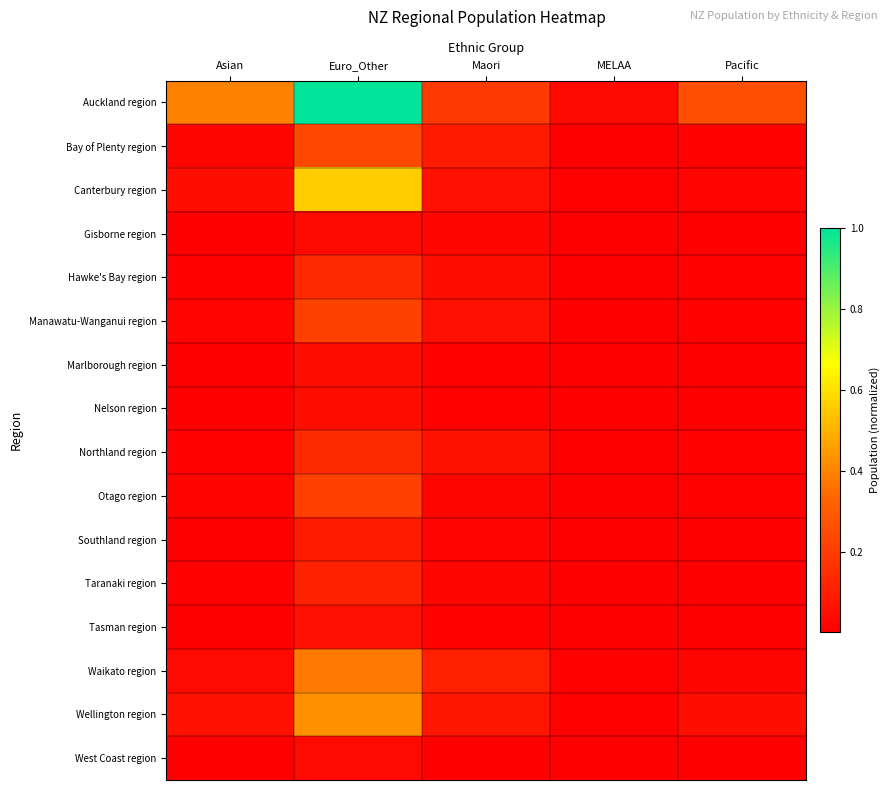

List the series in order of their peak value, lowest first.

Gisborne region, West Coast region, Marlborough region, Nelson region, Tasman region, Southland region, Taranaki region, Hawke's Bay region, Northland region, Otago region, Manawatu-Wanganui region, Bay of Plenty region, Waikato region, Wellington region, Canterbury region, Auckland region